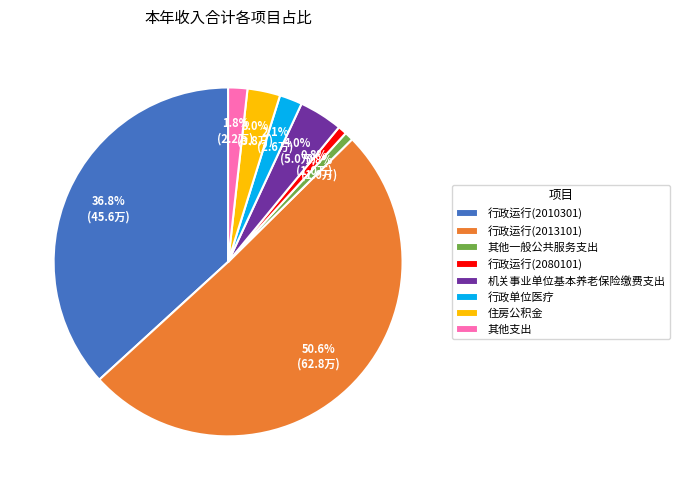

What portion of the pie excludes 其他一般公共服务支出?

99.2%